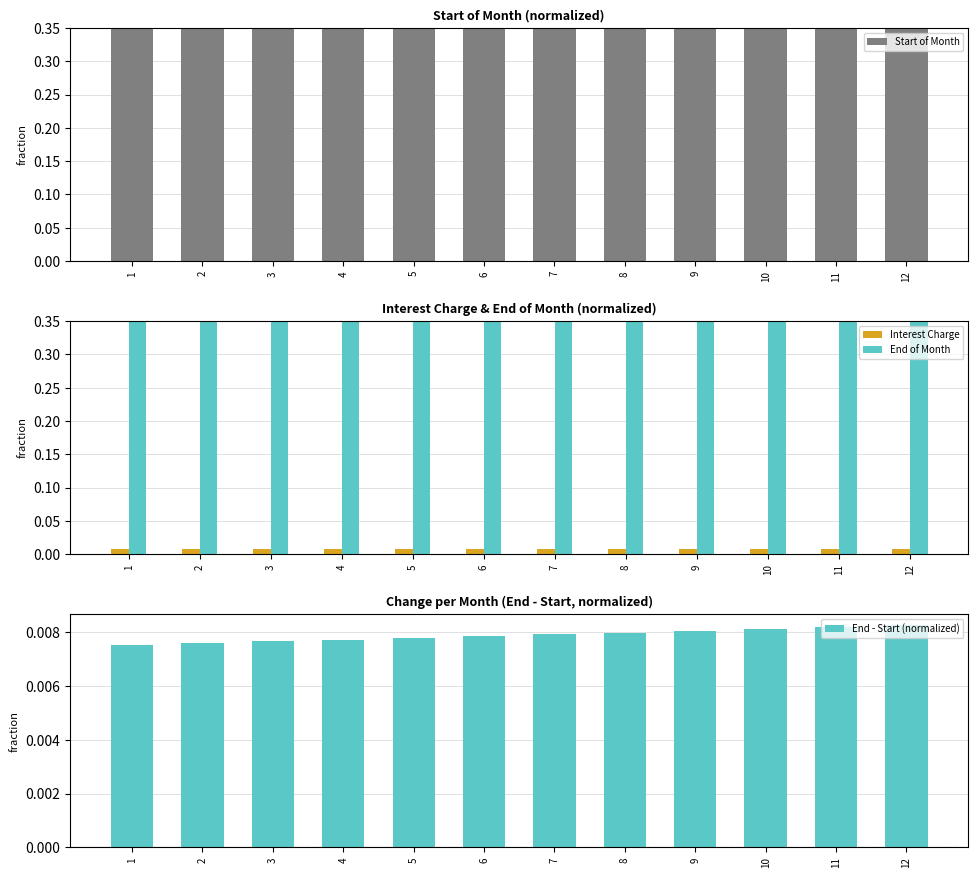

Which series has the largest range (max minus min)?

End of Month